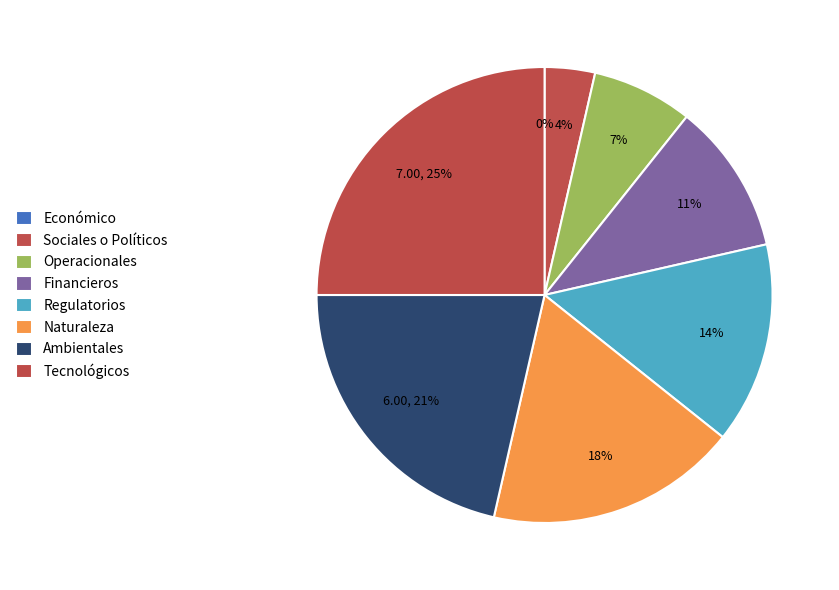

Approximately how many times larger is the value at Financieros compared to Ambientales?

0.5